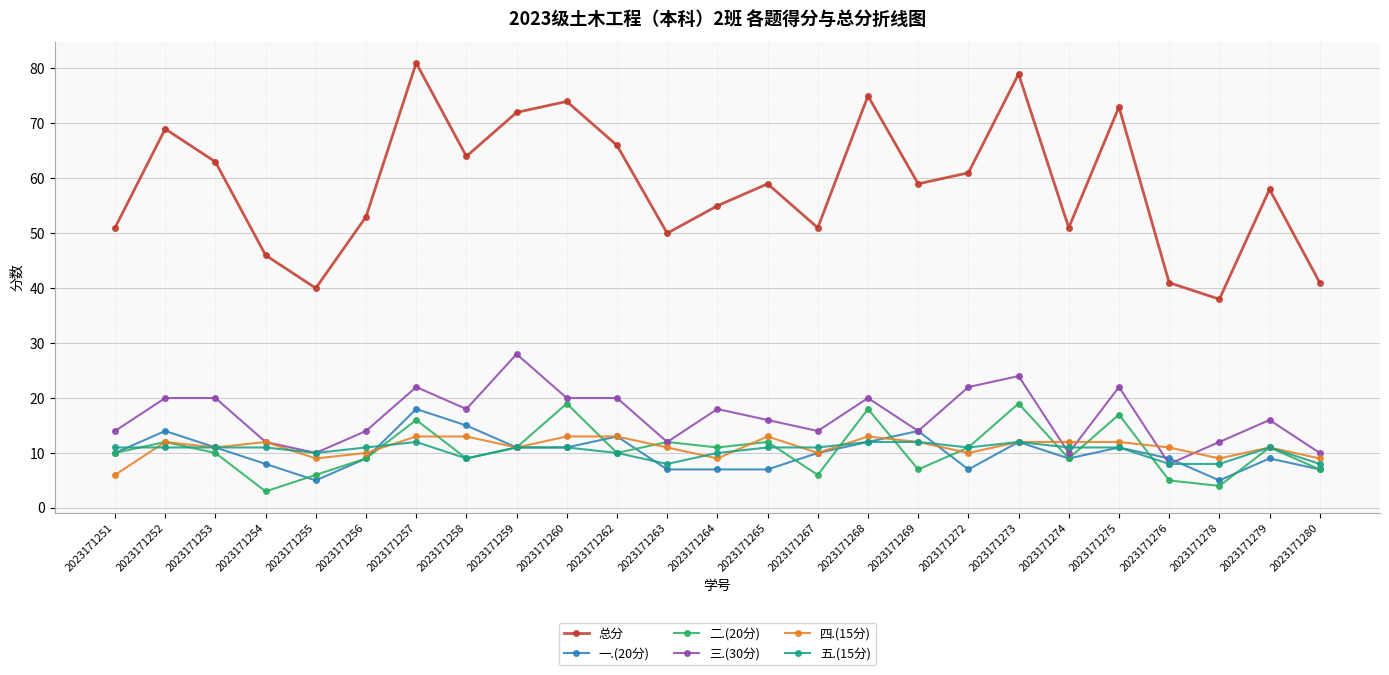

Where is the first local minimum for 总分?

2023171255